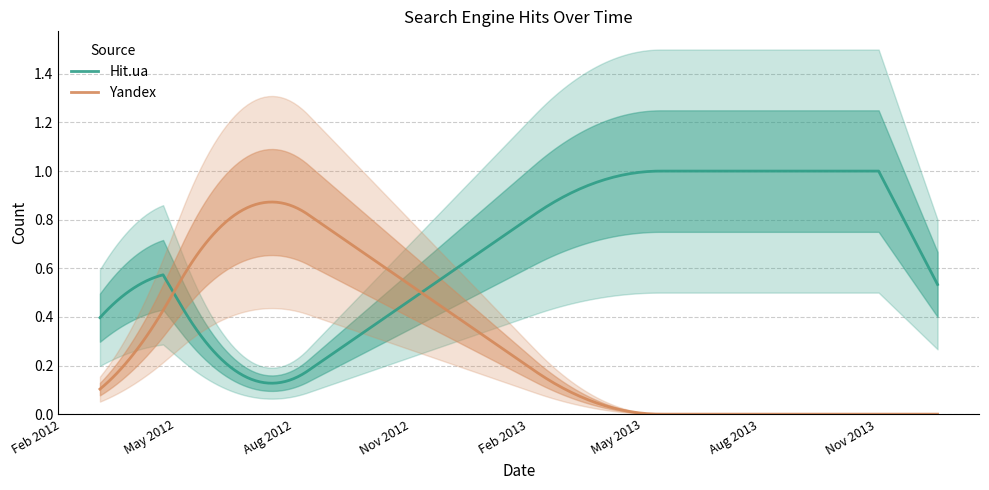

What is the value of the Hit.ua point at the 5th from the left?

1